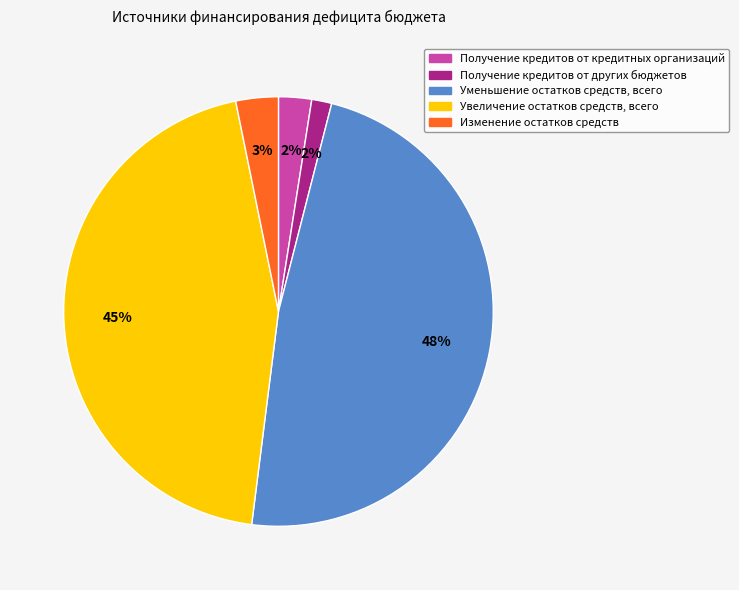

Does any single category account for the majority?

No